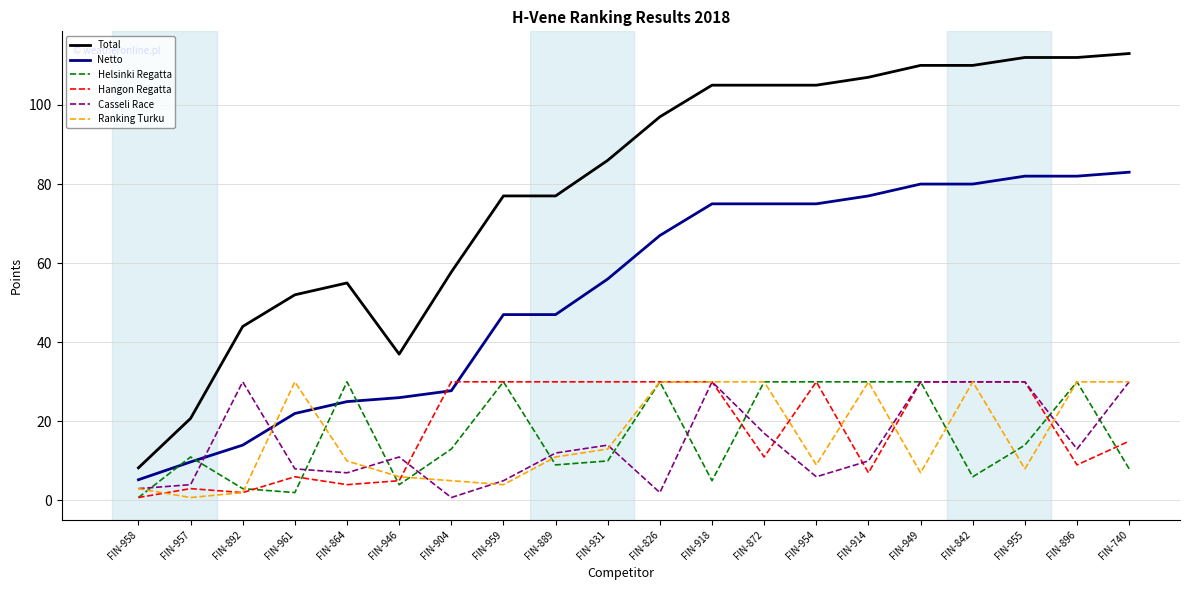

At which category does Ranking Turku reach its first local valley?

FIN-957